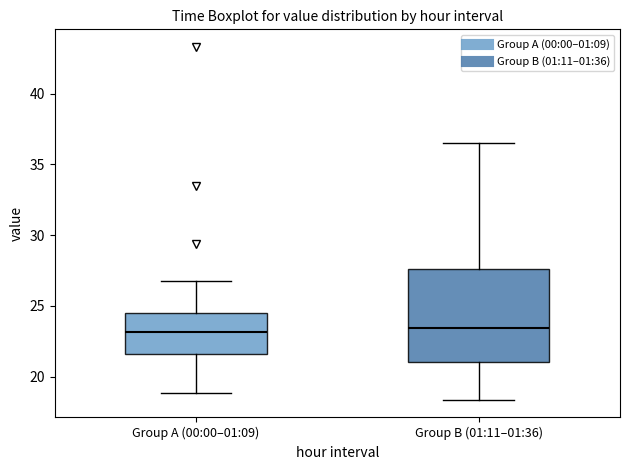

Where does the lower whisker of the box for Group A (00:00–01:09) end on the y-axis? The values are not printed on the chart, so give them approximately, as read against the axis.

19.0